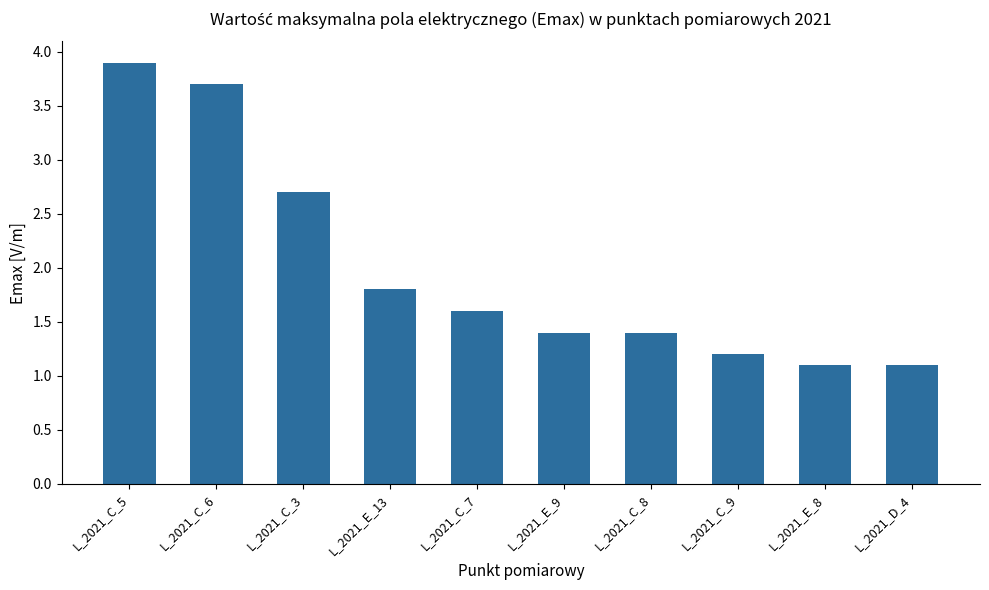

What is the sum of all values?

19.9